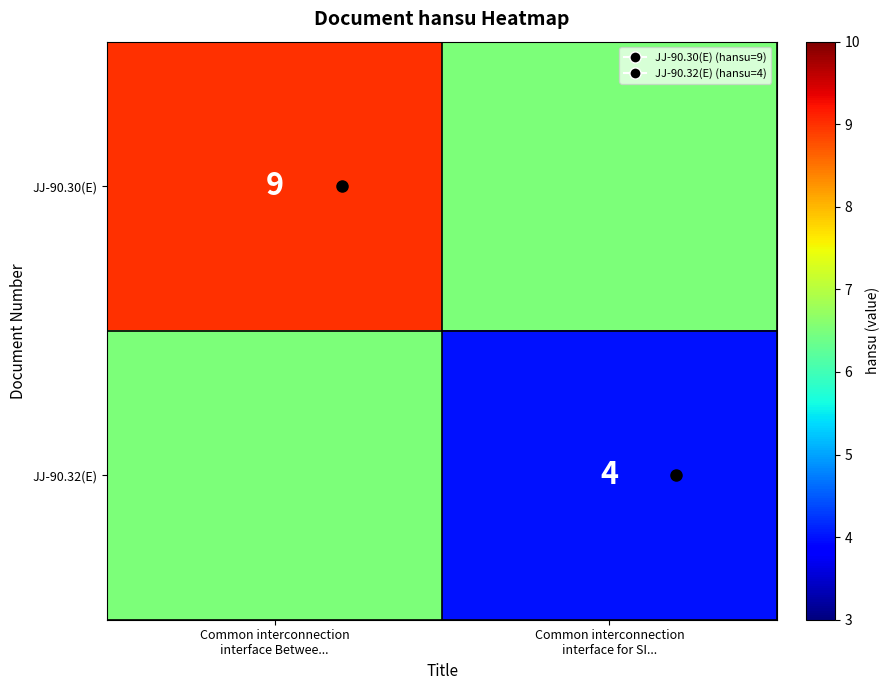

What is the highest value of the JJ-90.30(E) series?

9.0